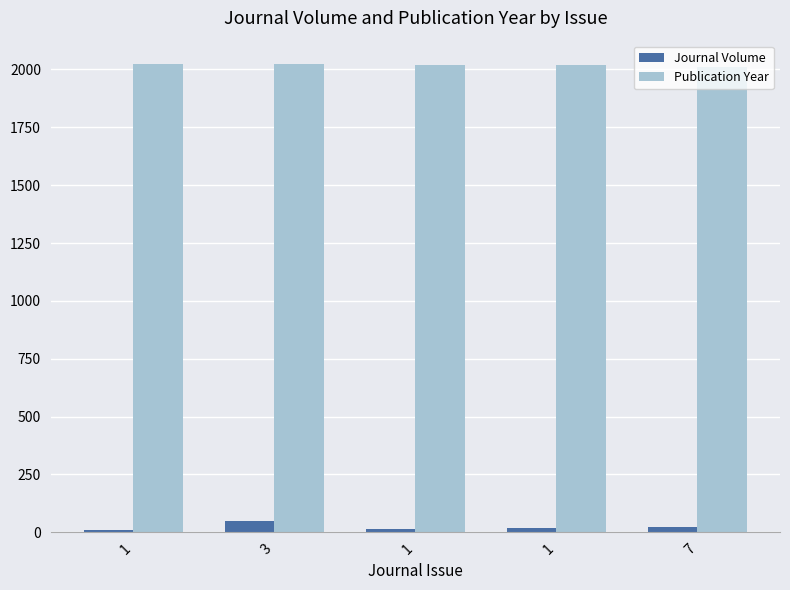

Rank the series at 1 from highest to lowest value.

Publication Year, Journal Volume